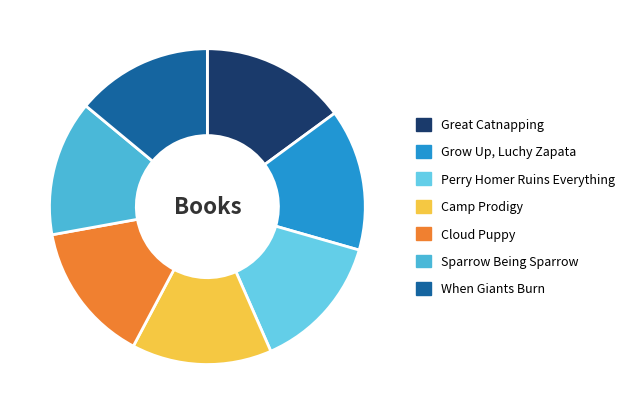

To the nearest percent, what percentage of the pie is Cloud Puppy?

14%